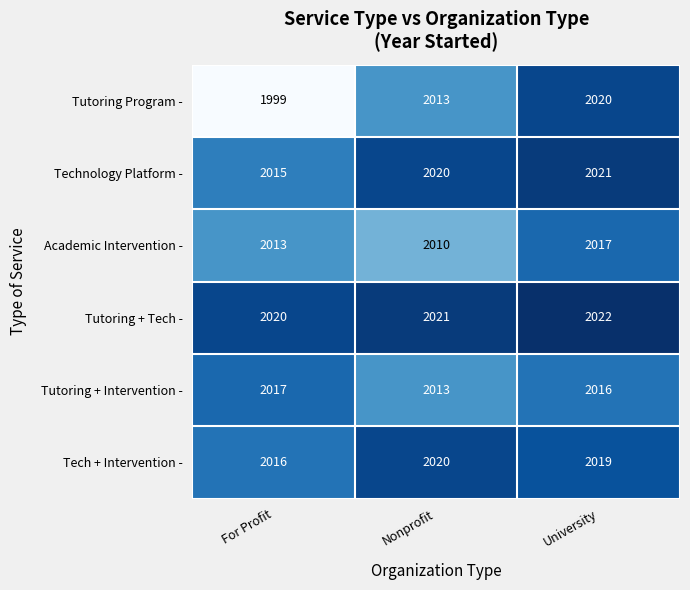

What is the difference between the maximum and second lowest values in the Tutoring Program - series?

7